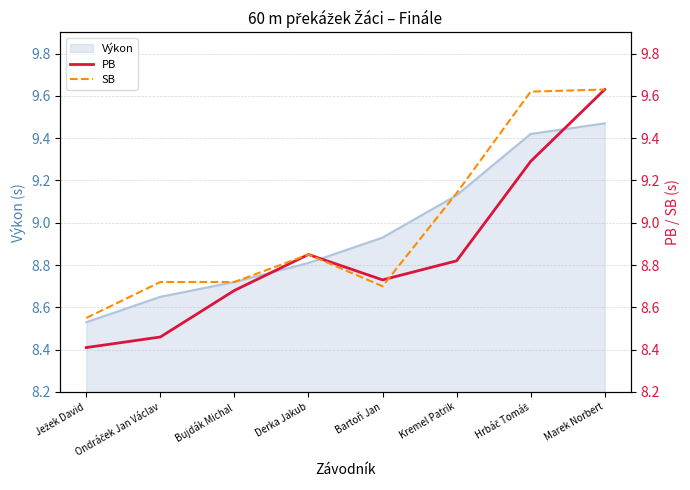

Reading left to right, transcribe all the data shown in this chart.

PB: 8.4	8.5	8.7	8.8	8.7	8.8	9.3	9.6
SB: 8.6	8.7	8.7	8.8	8.7	9.1	9.6	9.6